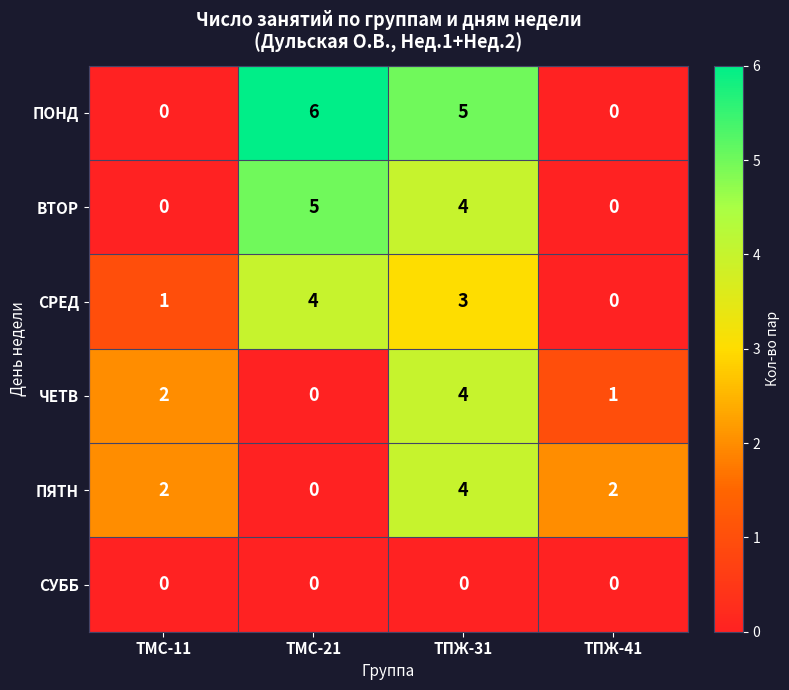

How many ПОНД values are between 0 and 6?

4